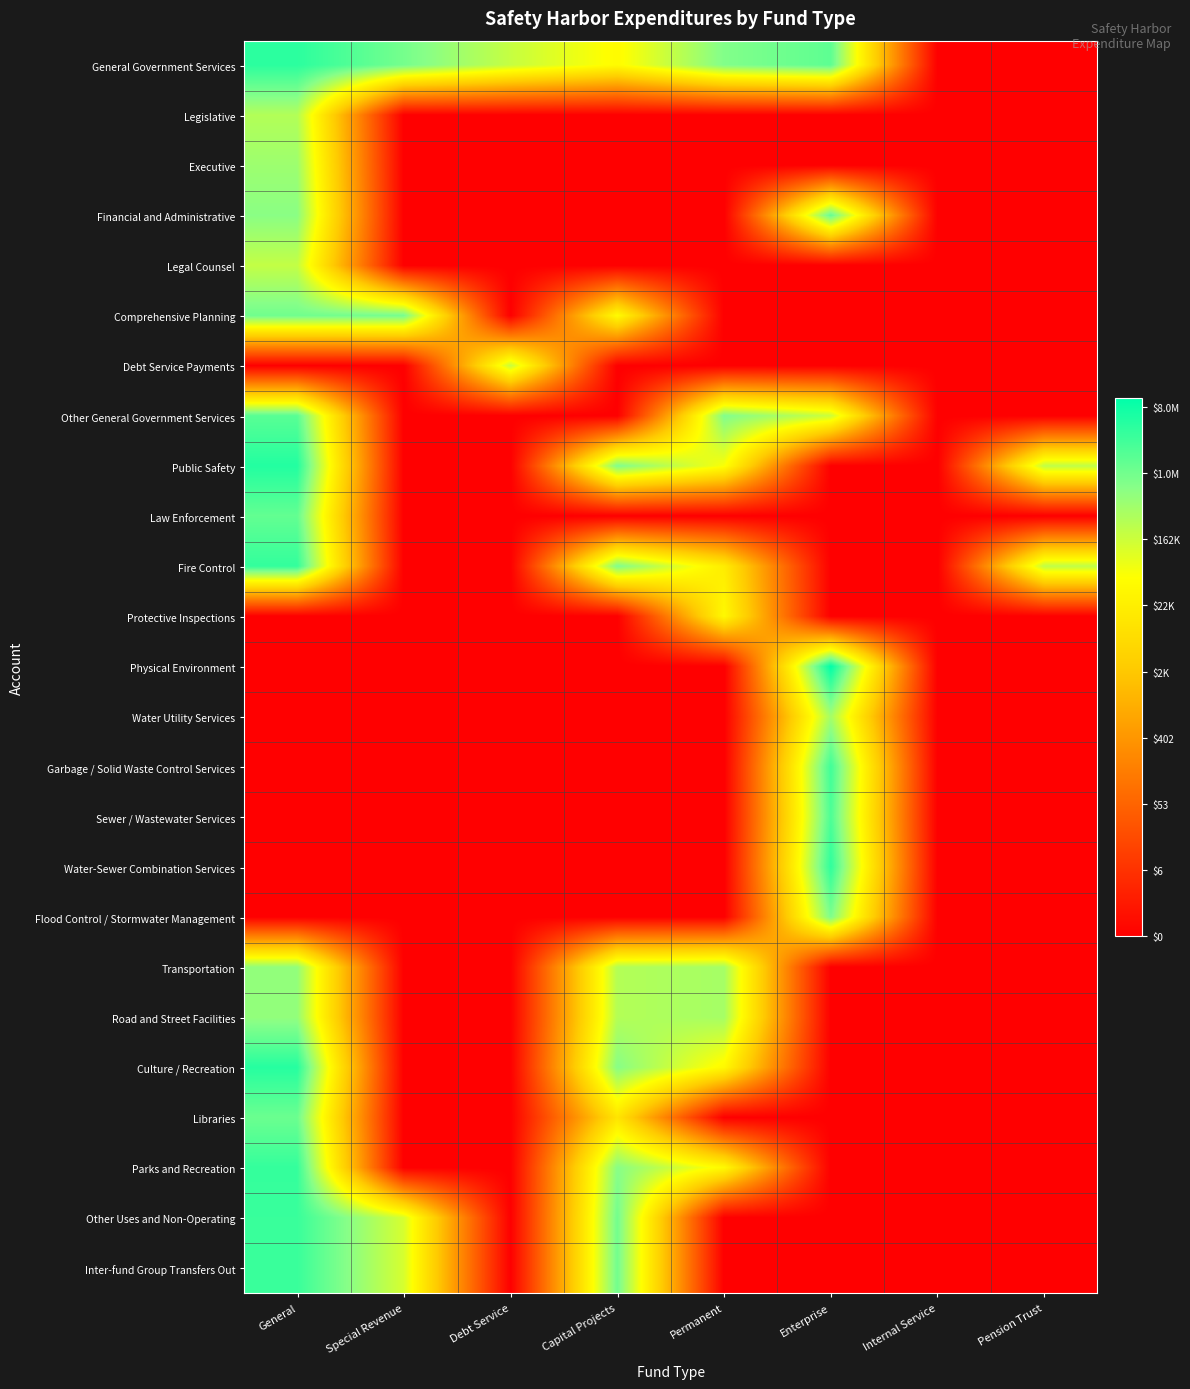

Between General and Permanent, which is larger?

General